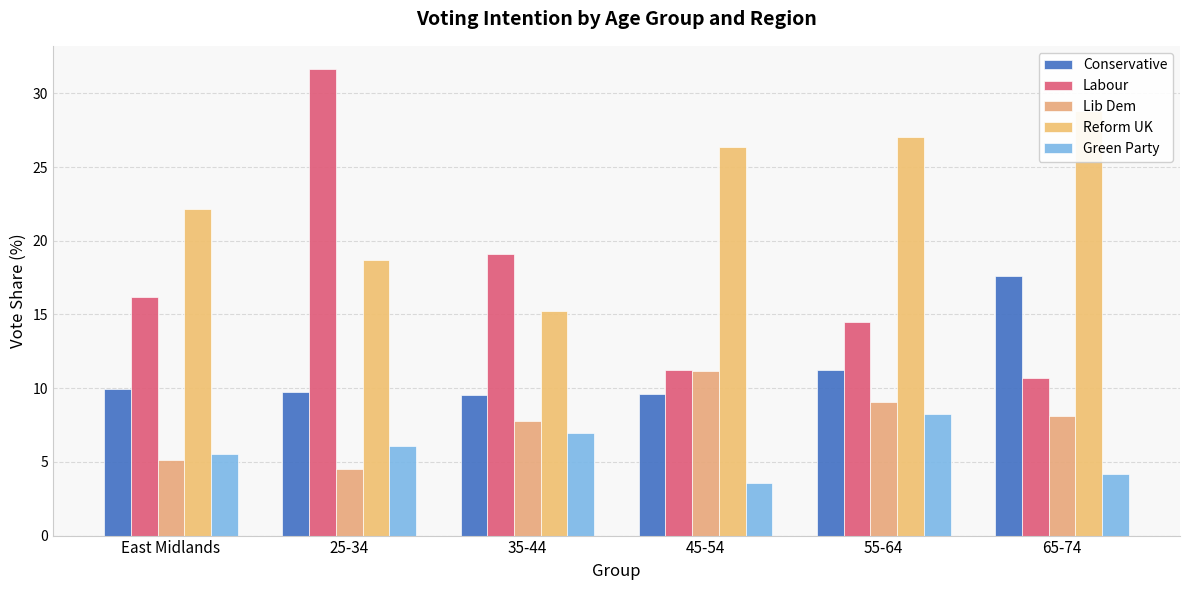

What is the total value across all series at 55-64?

70.1